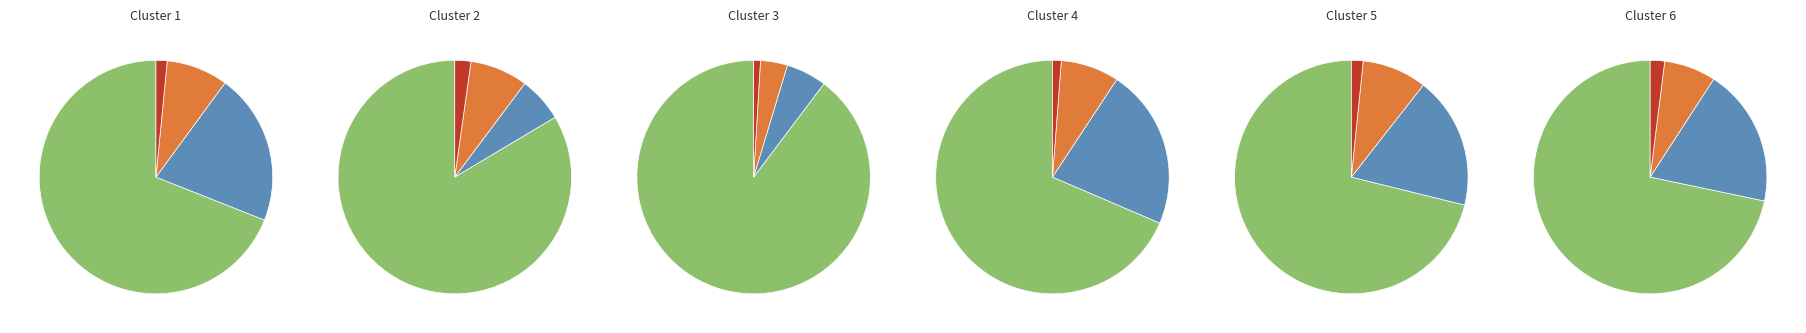

Count the number of slices in the pie.

4